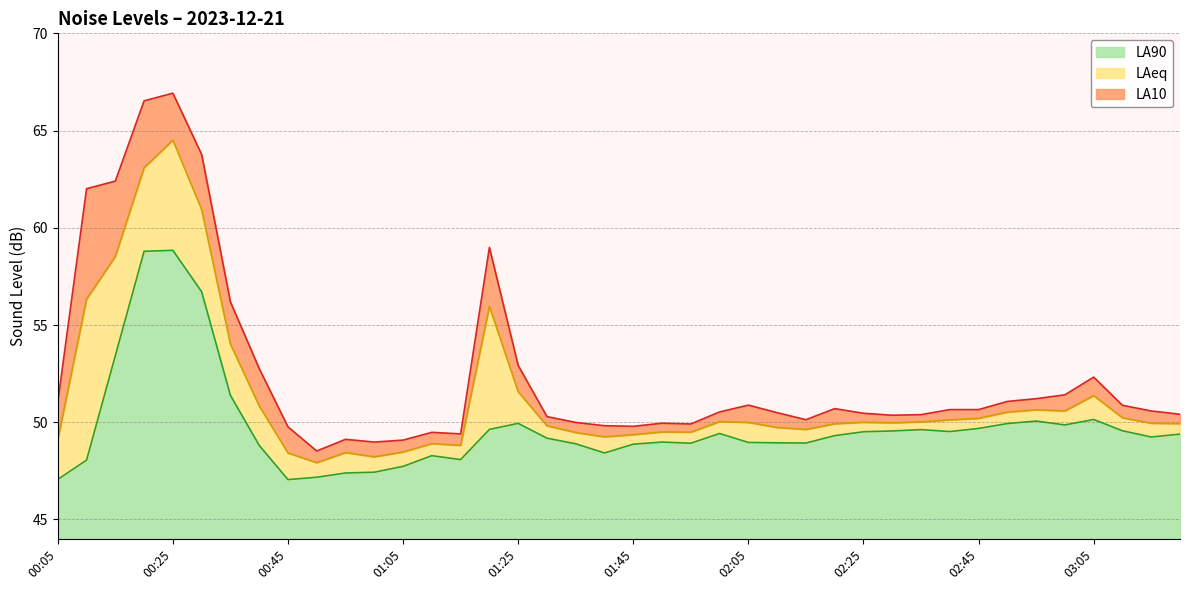

Does the chart display data point markers on the line(s)?

No